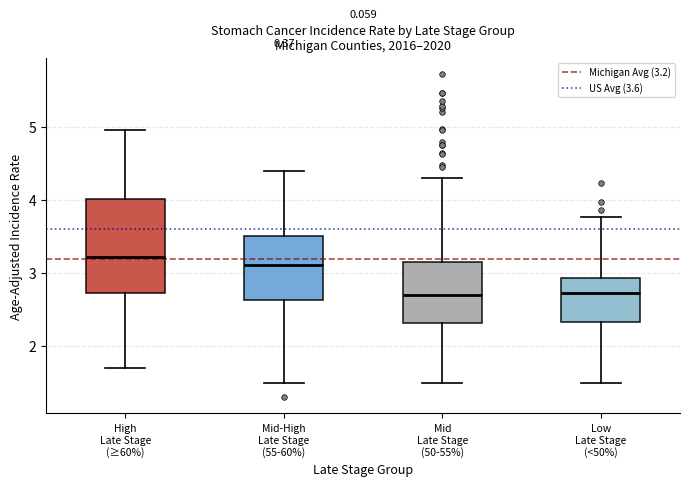

Reading left to right, transcribe this box plot: for each box, give where its median line is, the range the box spans, and where its two whiskers end, as read against the y-axis. The values are not printed on the chart, so give them approximately, as read against the axis.

High Late Stage (≥60%): median 3.2, box 2.7 to 4.0, whiskers 1.7 to 5.0
Mid-High Late Stage (55-60%): median 3.1, box 2.6 to 3.5, whiskers 1.5 to 4.4
Mid Late Stage (50-55%): median 2.7, box 2.3 to 3.2, whiskers 1.5 to 4.3
Low Late Stage (<50%): median 2.7, box 2.3 to 2.9, whiskers 1.5 to 3.8